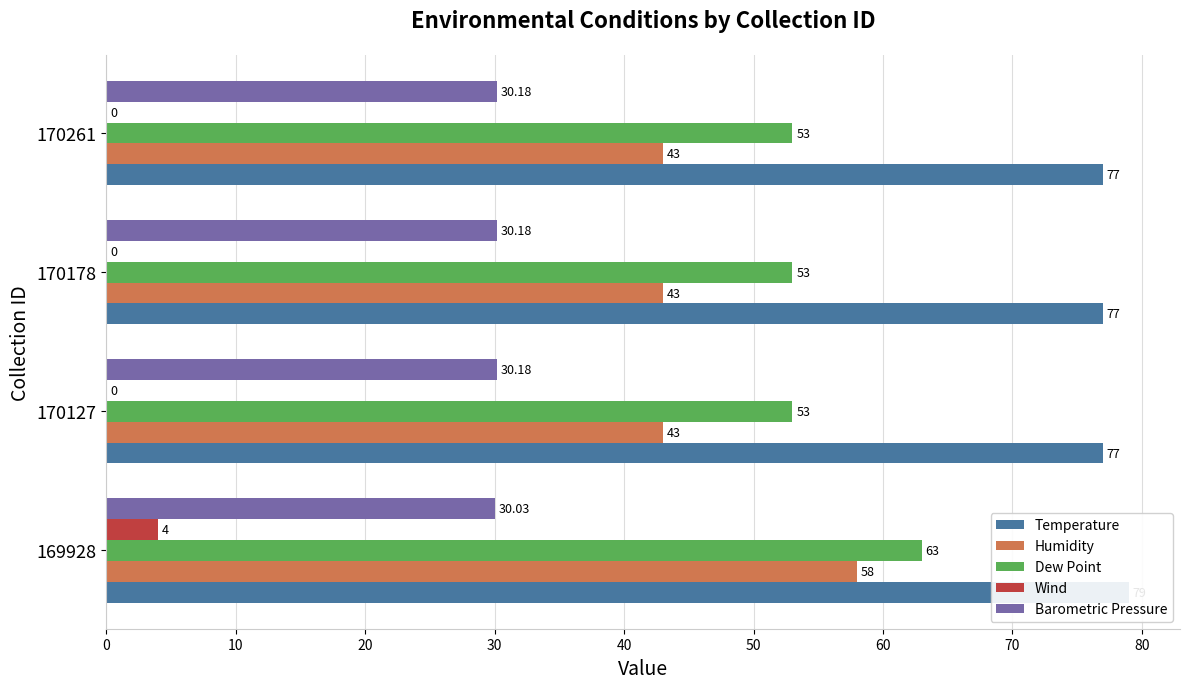

Is it true that Humidity equals 58.0 at 169928?

True